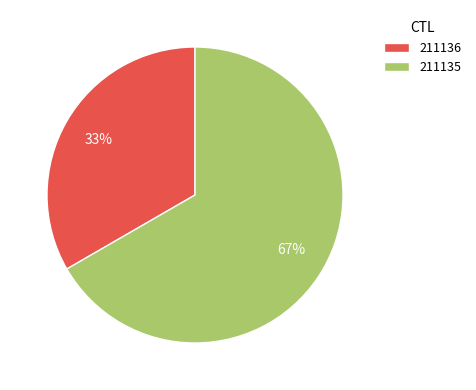

Which category has the smallest portion of the pie?

211136